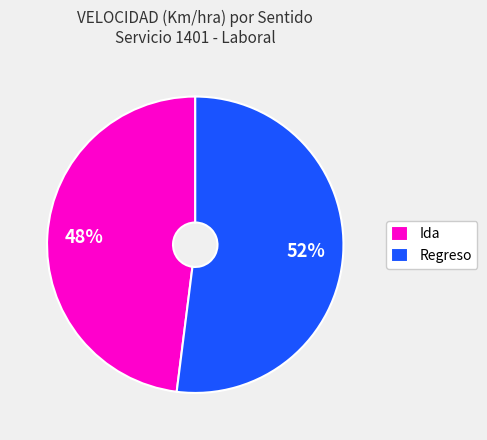

Rank the categories by value from lowest to highest.

Ida, Regreso